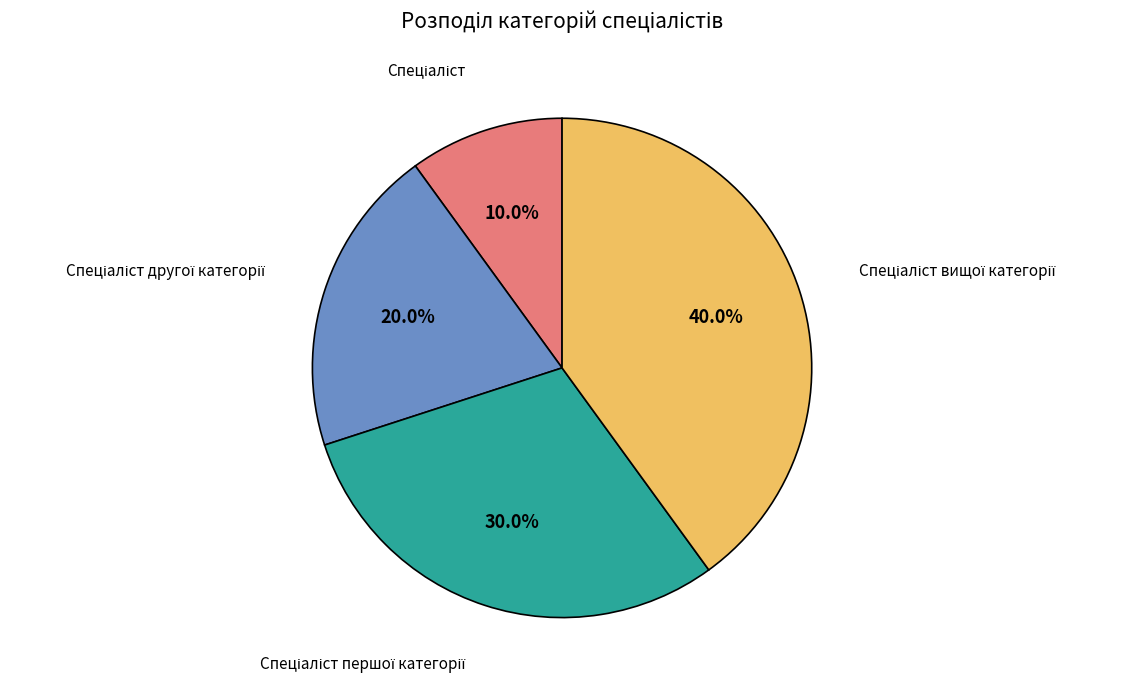

Is there a majority slice in this chart?

No